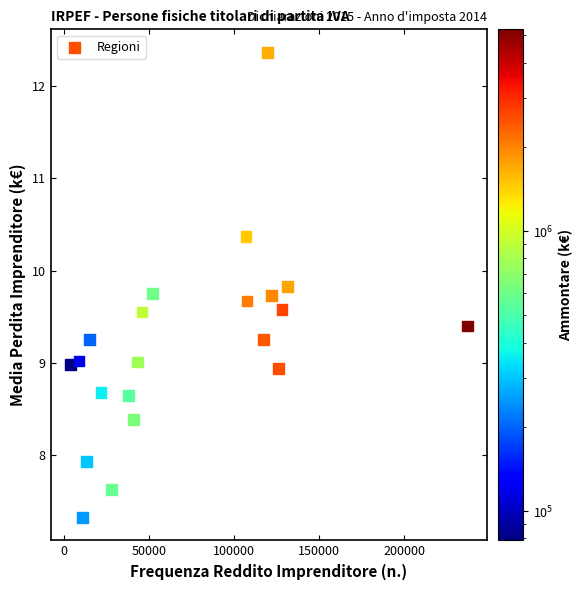

What is the range of Y values (max minus min)?

5.0